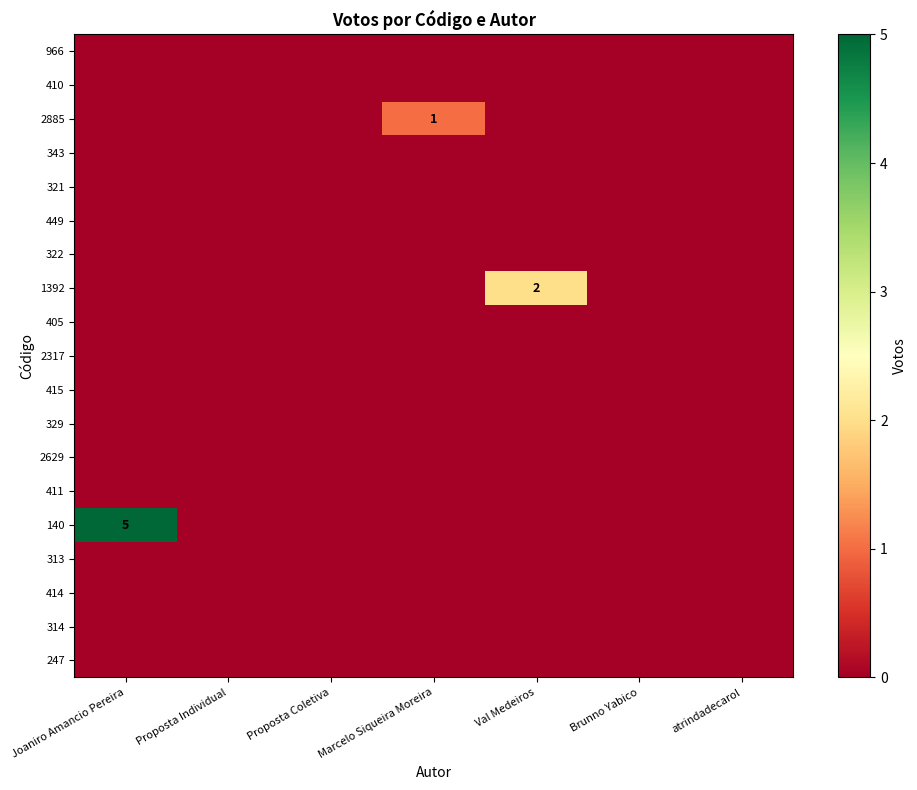

The 321 series shows 0 at Marcelo Siqueira Moreira. True or false?

True